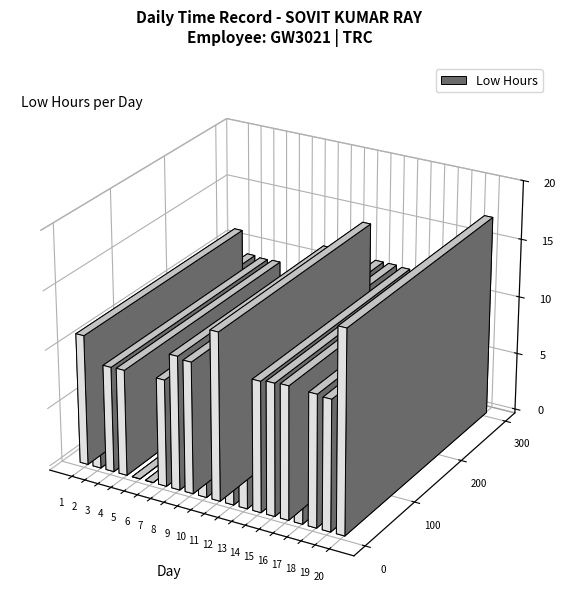

How many values in Low Hours are above zero?

18